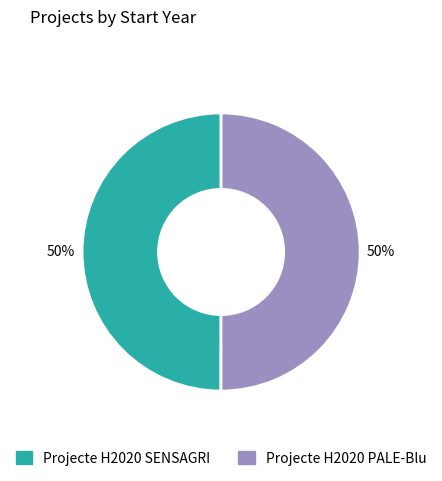

The Projecte H2020 PALE-Blu slice represents 62% of the pie. True or false?

False